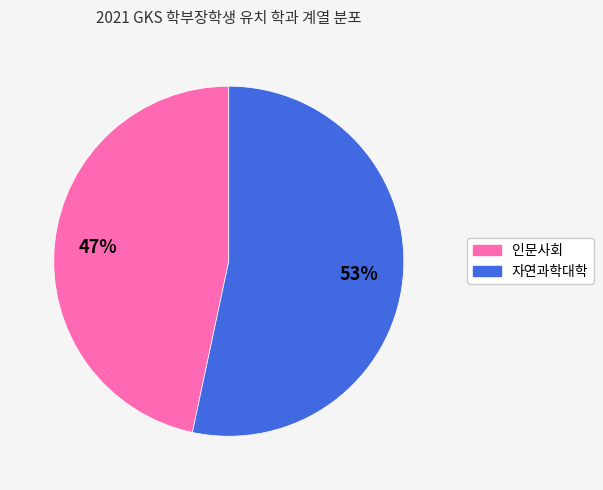

Is it true that 자연과학대학 is 66% of the pie?

False